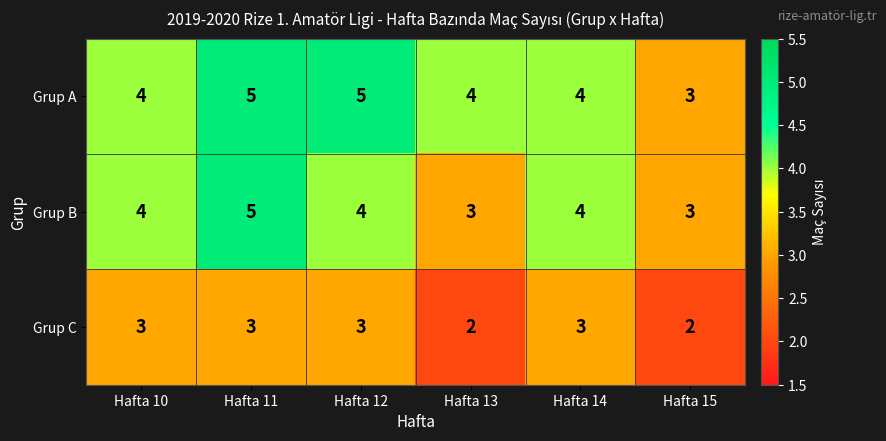

At which category is the sum across all series the highest?

Hafta 11